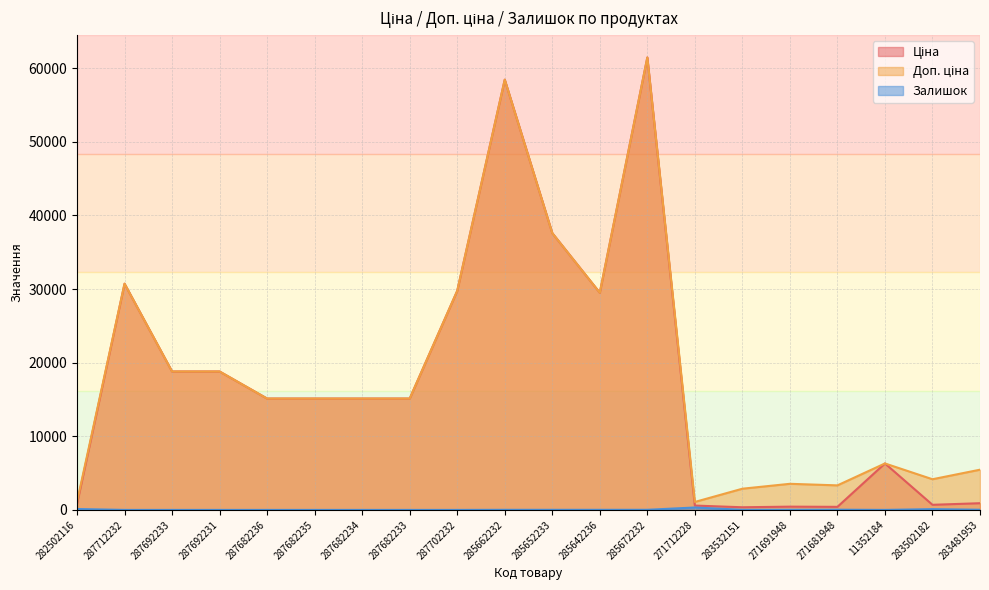

Count the number of data series in this chart.

3